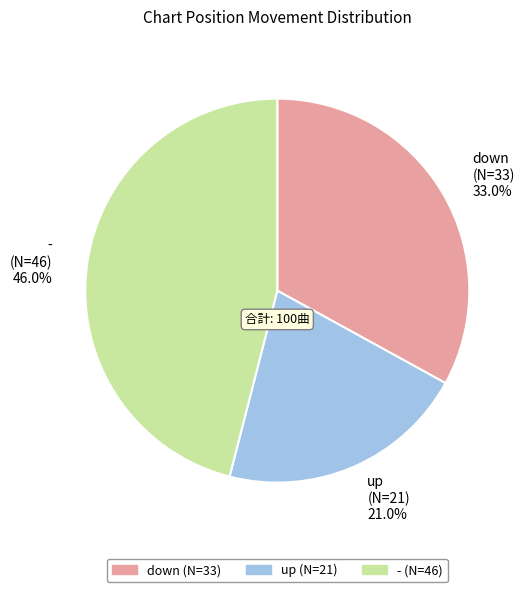

What is the largest slice in the pie chart?

-